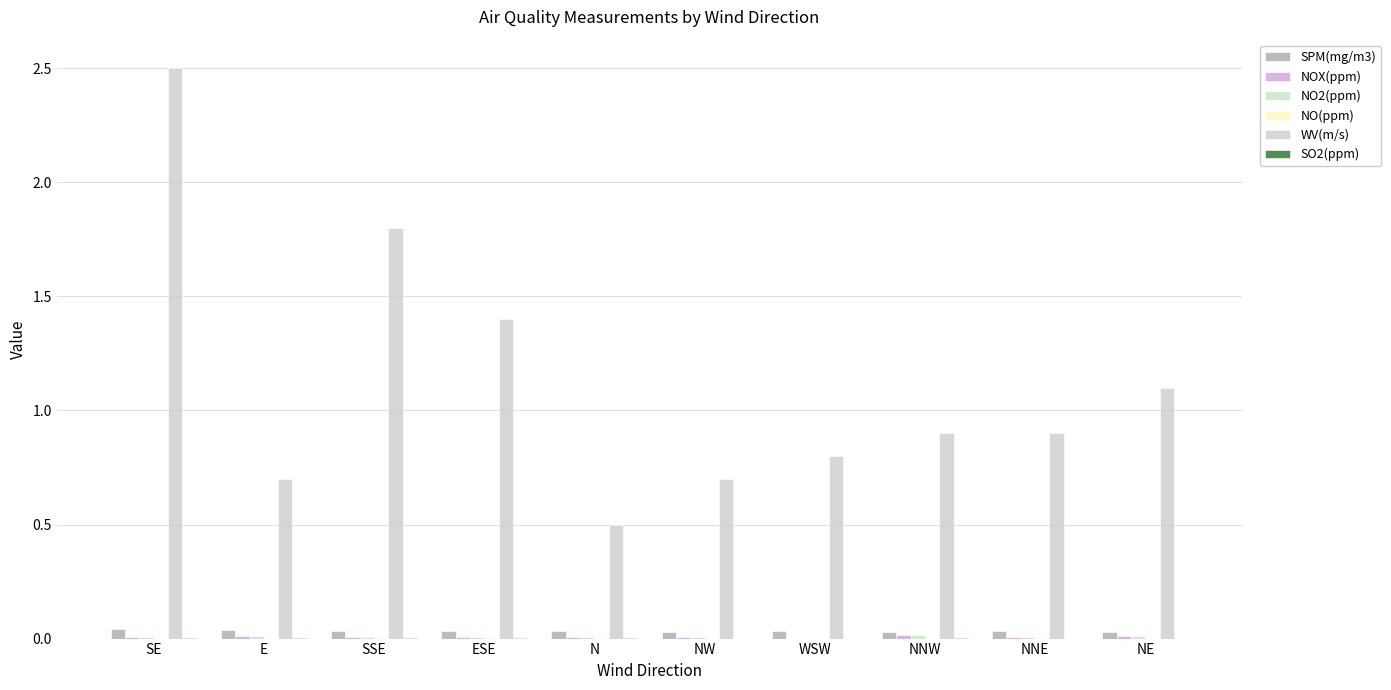

At which category does the chart reach its minimum across all series?

WSW